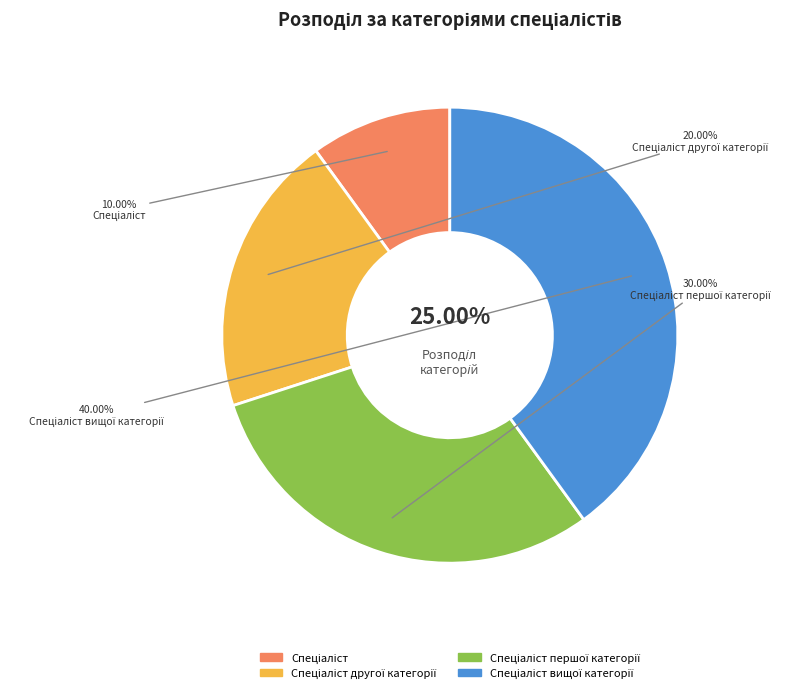

What percentage is the Спеціаліст slice, to the nearest percent?

10%